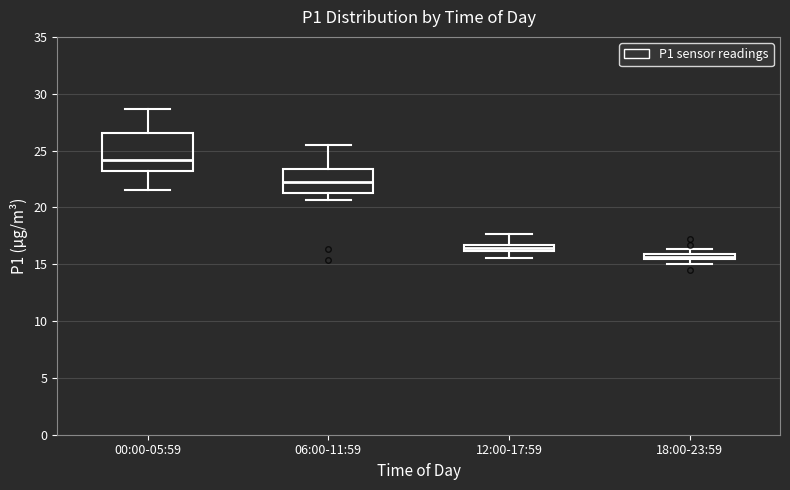

Which box's median line is the highest?

00:00-05:59